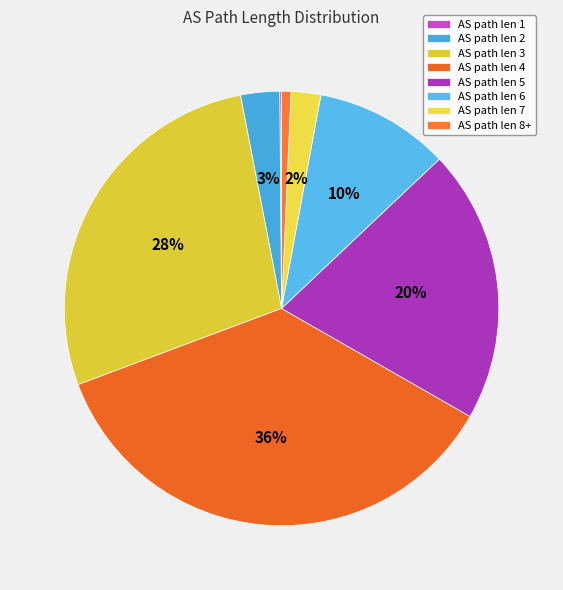

How many slices are in this pie chart?

8